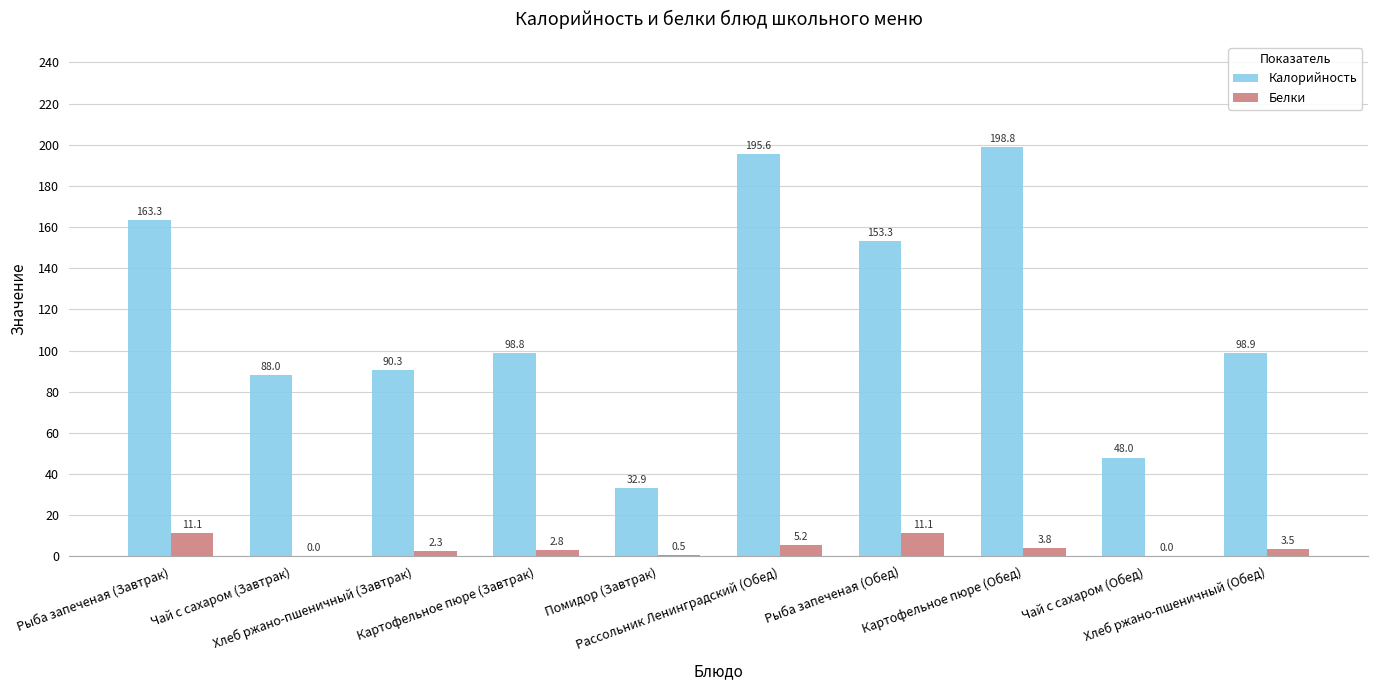

What are all the series names shown in the legend?

Калорийность, Белки